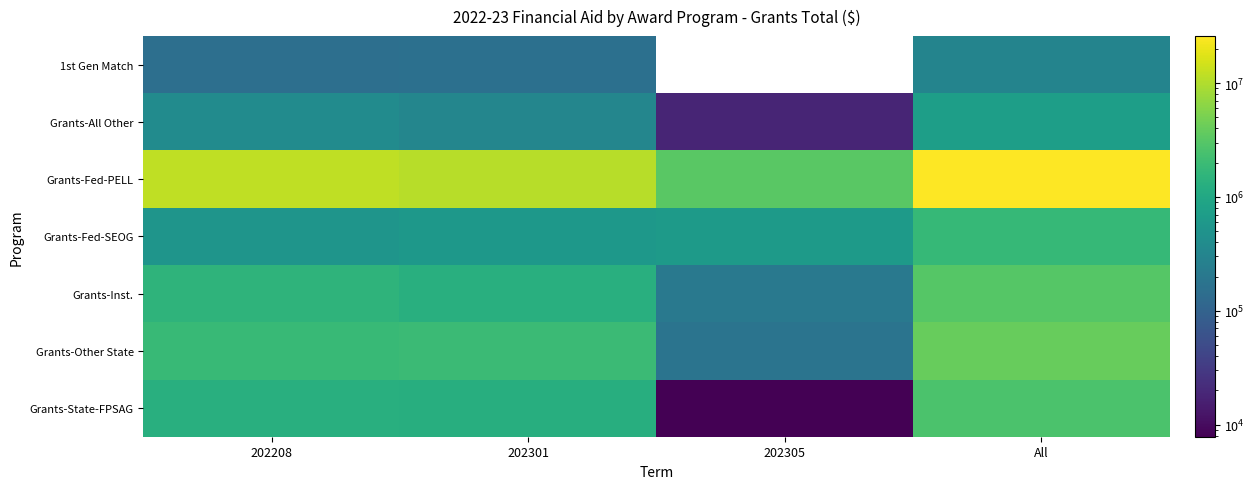

The Grants-All Other series shows 1130553.7 at All. True or false?

False